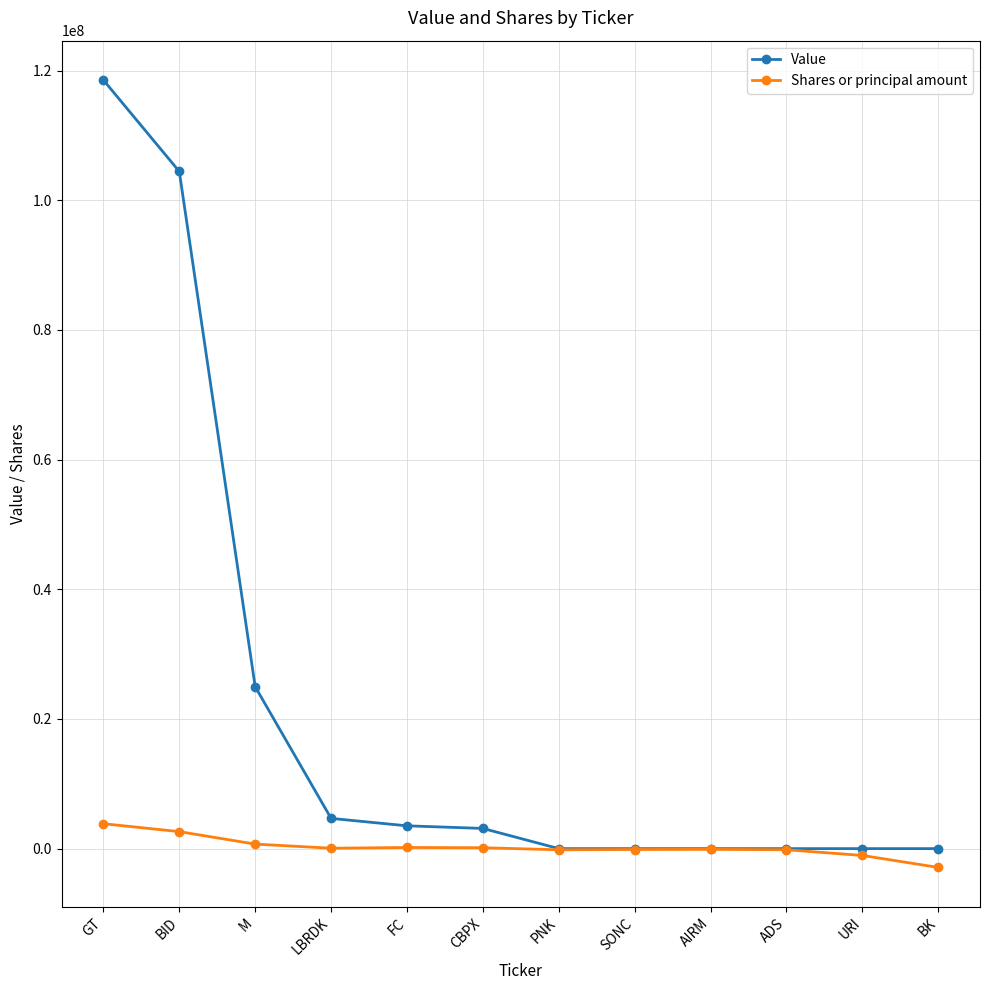

What position from the left is M?

3